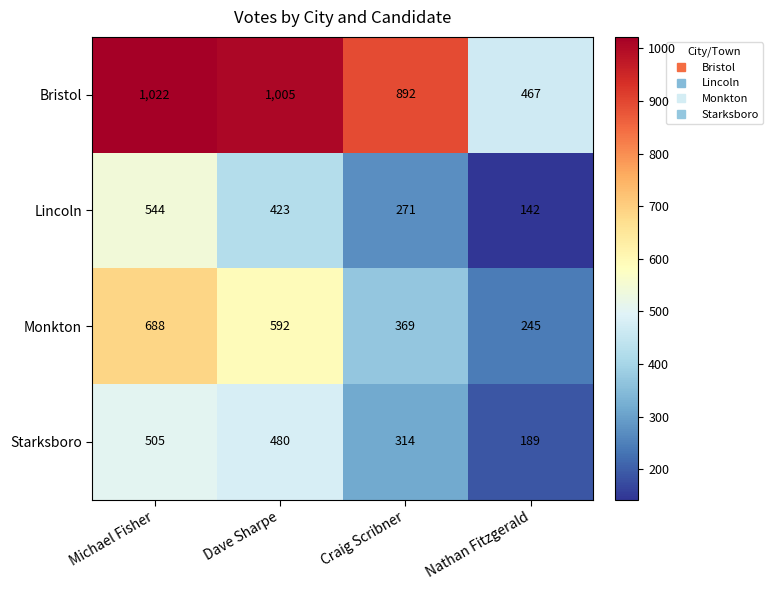

Which series has the widest spread of values?

Bristol